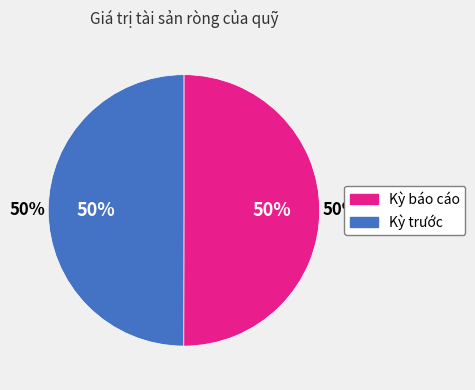

The Kỳ báo cáo slice represents 50% of the pie. True or false?

True